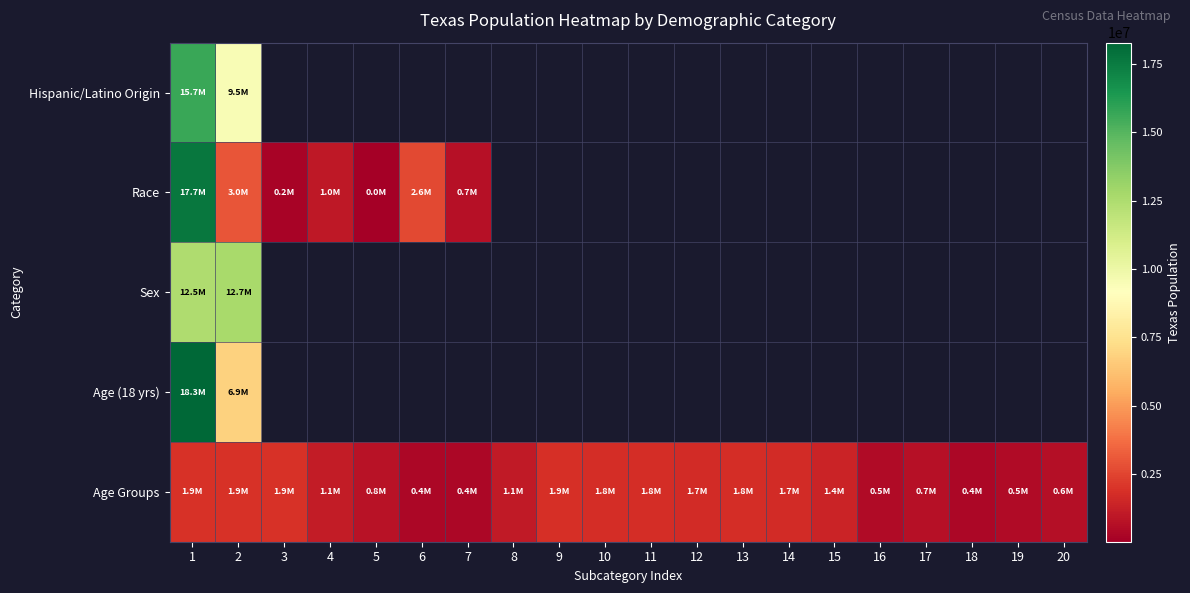

How many values in the Age Groups series exceed 1422924?

9